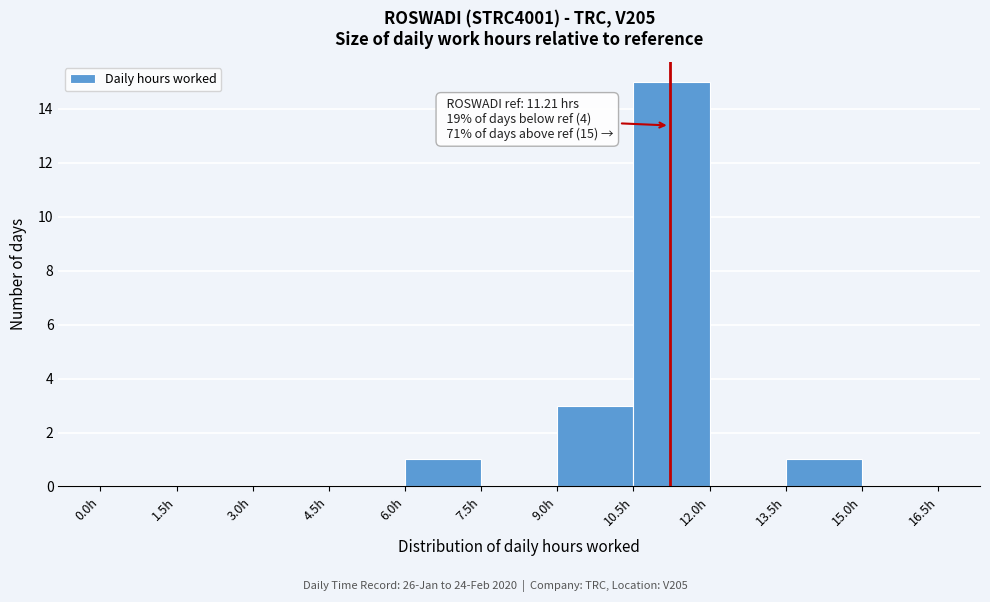

Which range on the x-axis has the tallest bar?

10.5 to 12.0